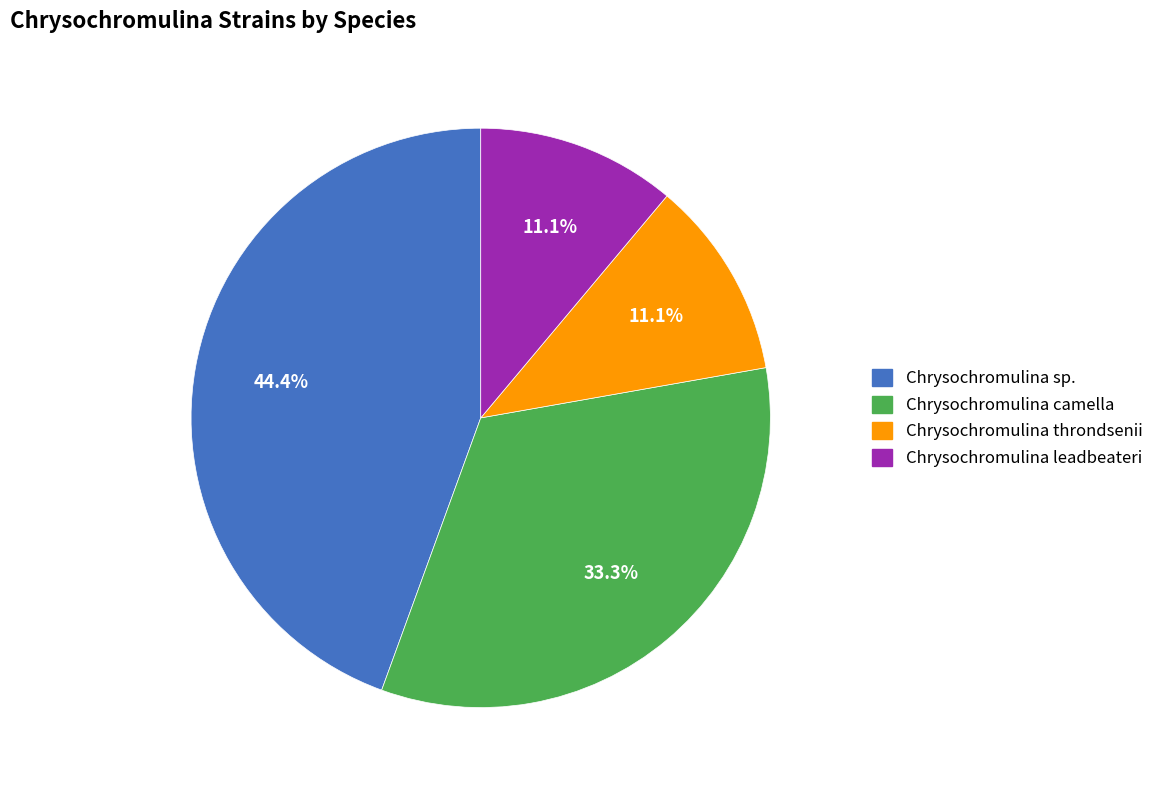

Approximately how many times larger is the value at Chrysochromulina leadbeateri compared to Chrysochromulina throndsenii?

1.0